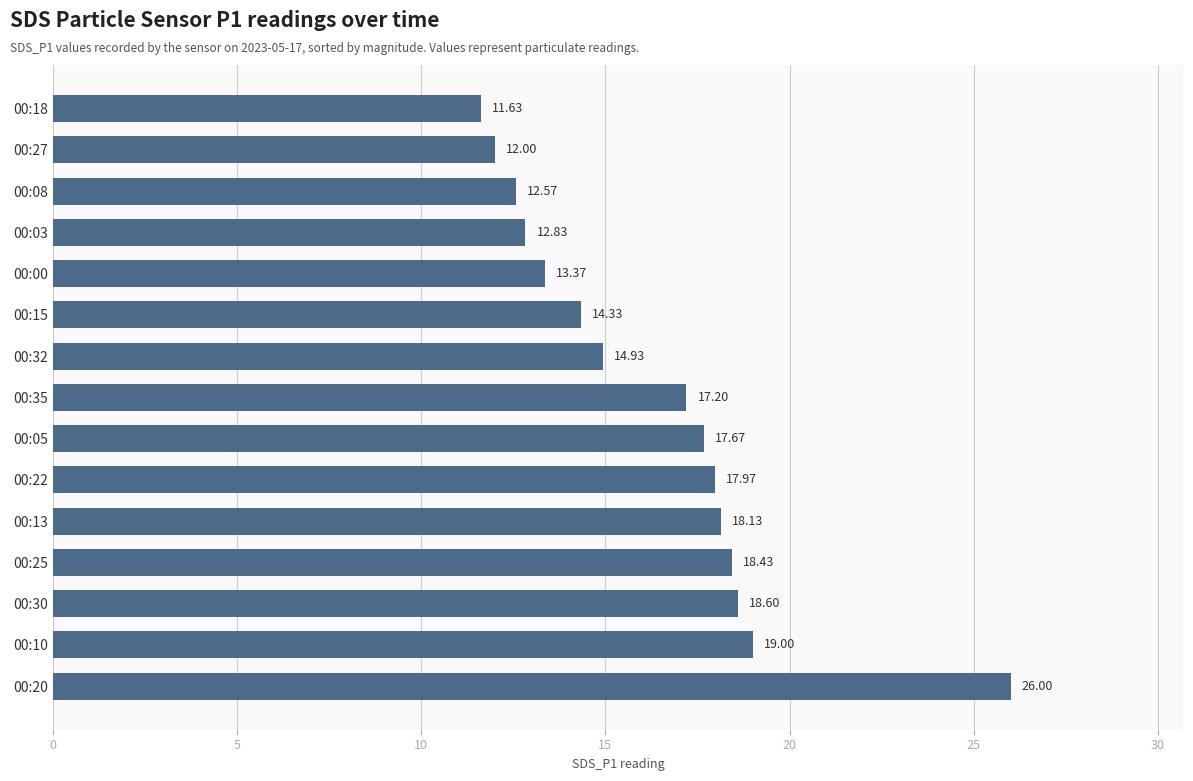

What is the difference between the second highest and minimum values?

7.4